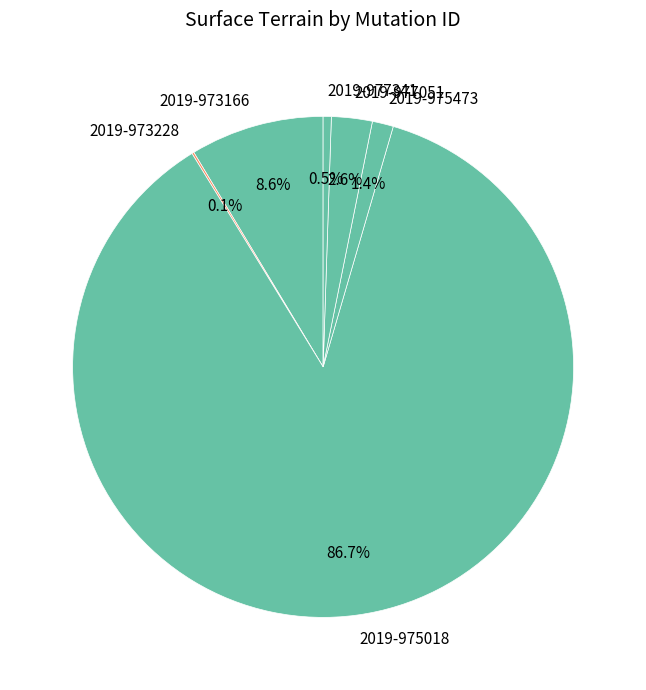

What portion of the pie excludes 2019-977051?

97.4%